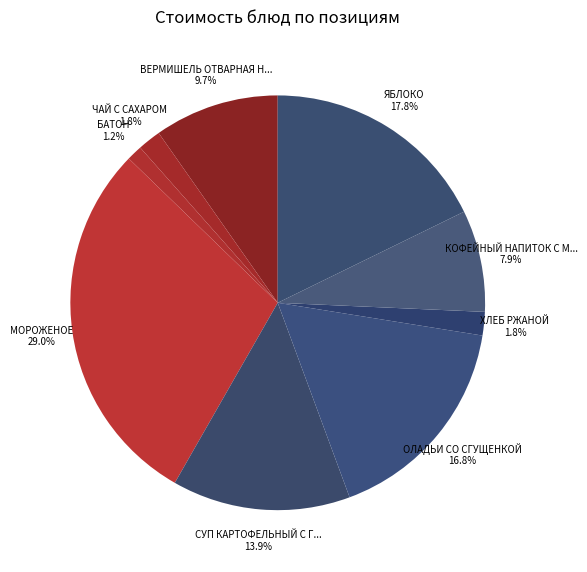

How many slices are in this pie chart?

9